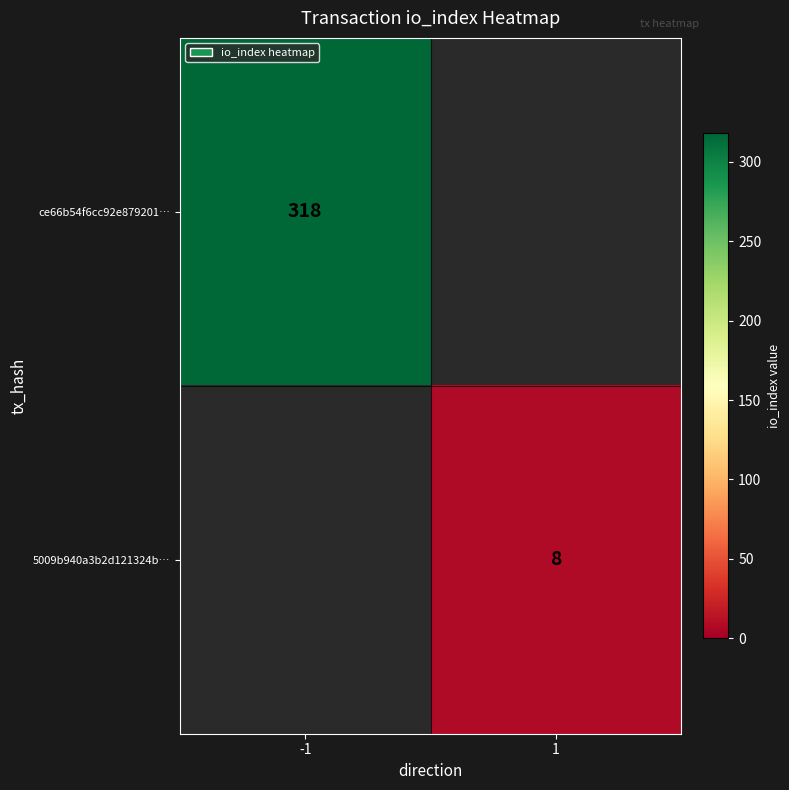

Is it true that ce66b54f6cc92e879201… equals 318 at -1?

True